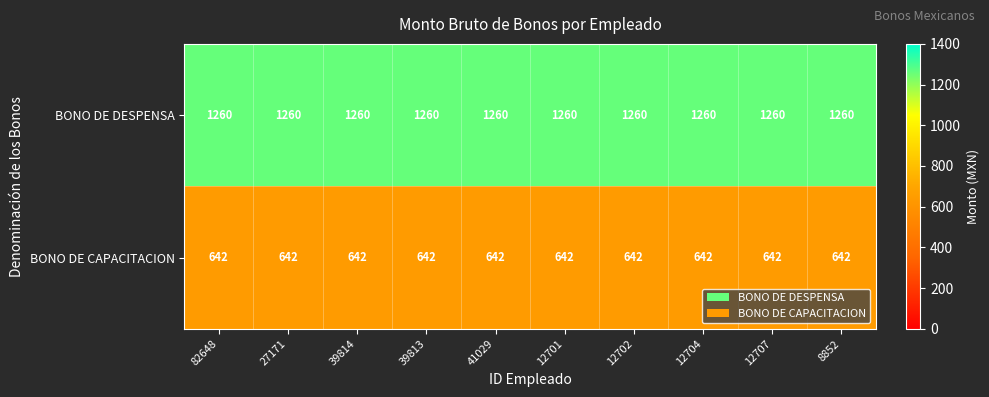

Rank the series by their maximum value, from highest to lowest.

BONO DE DESPENSA, BONO DE CAPACITACION